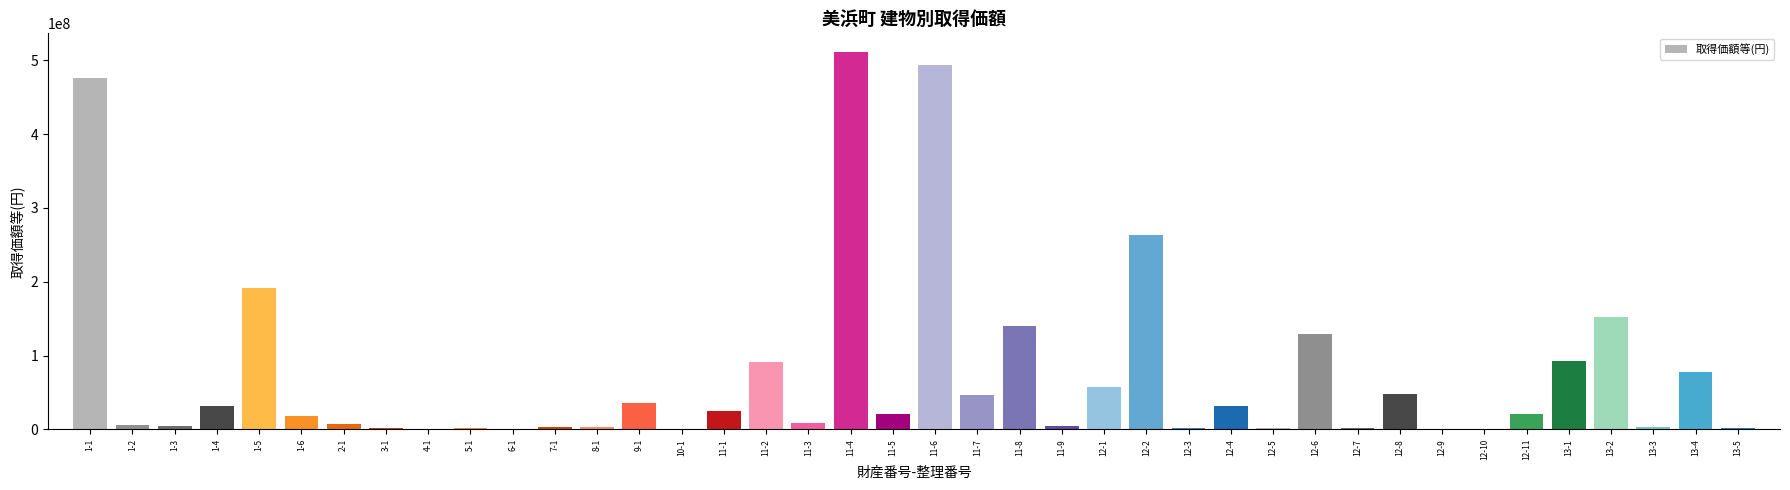

Where is the data nearest to the value 255420000?

12-2